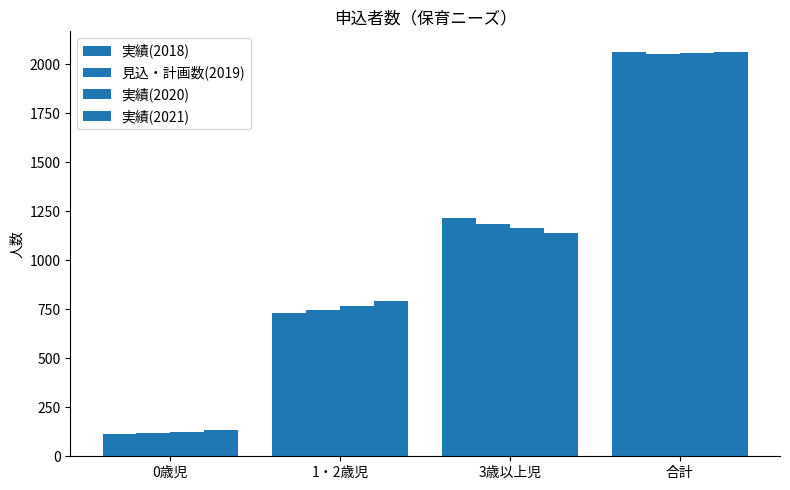

What is the label of the 4th bar from the left?

合計